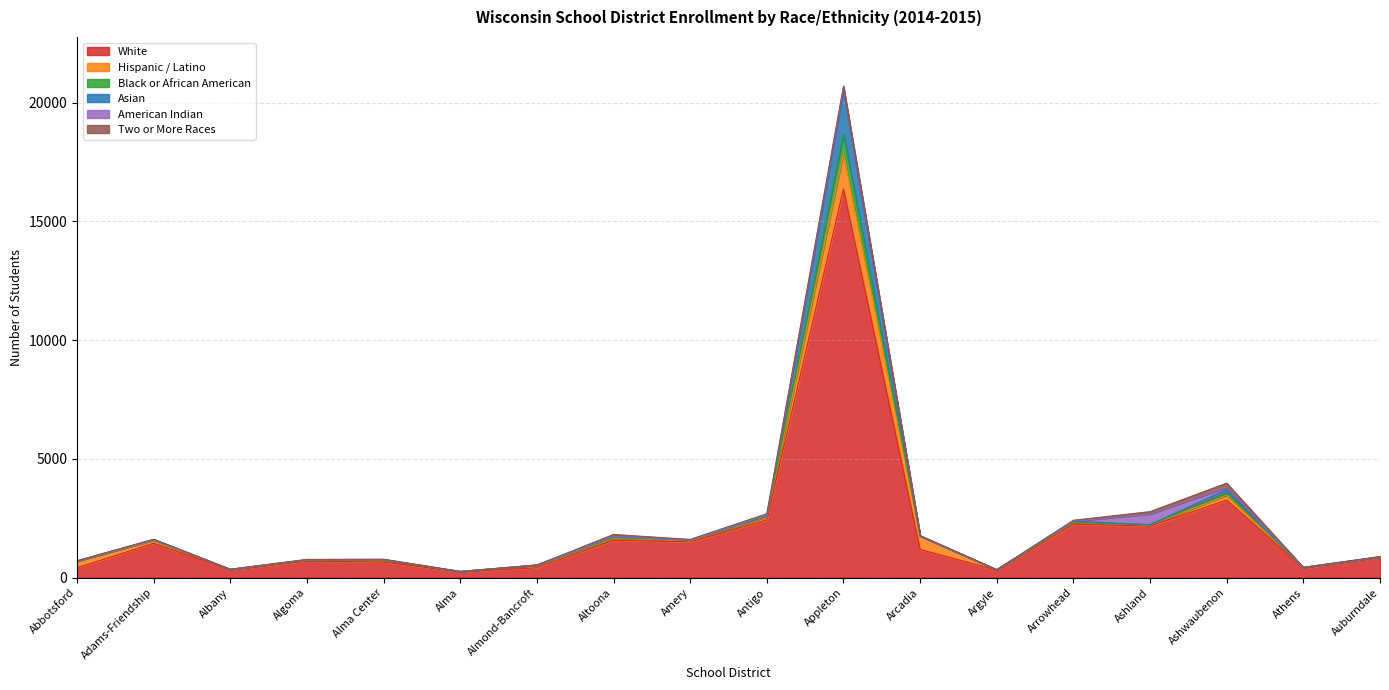

True or false: Black or African American and White intersect in this chart.

False